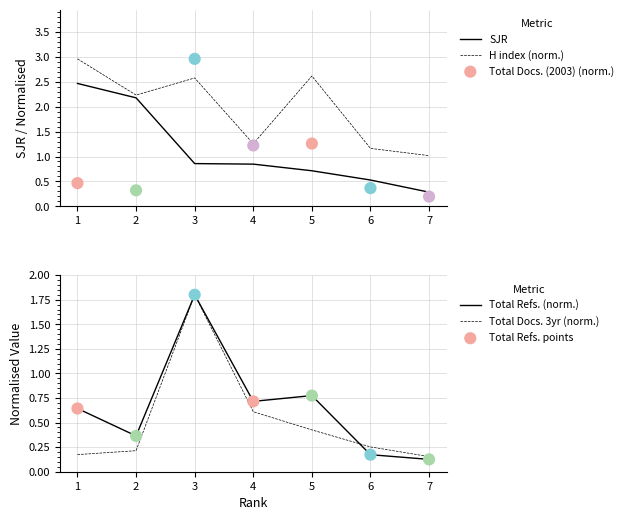

Which series has the largest total across all categories?

H index (norm.)